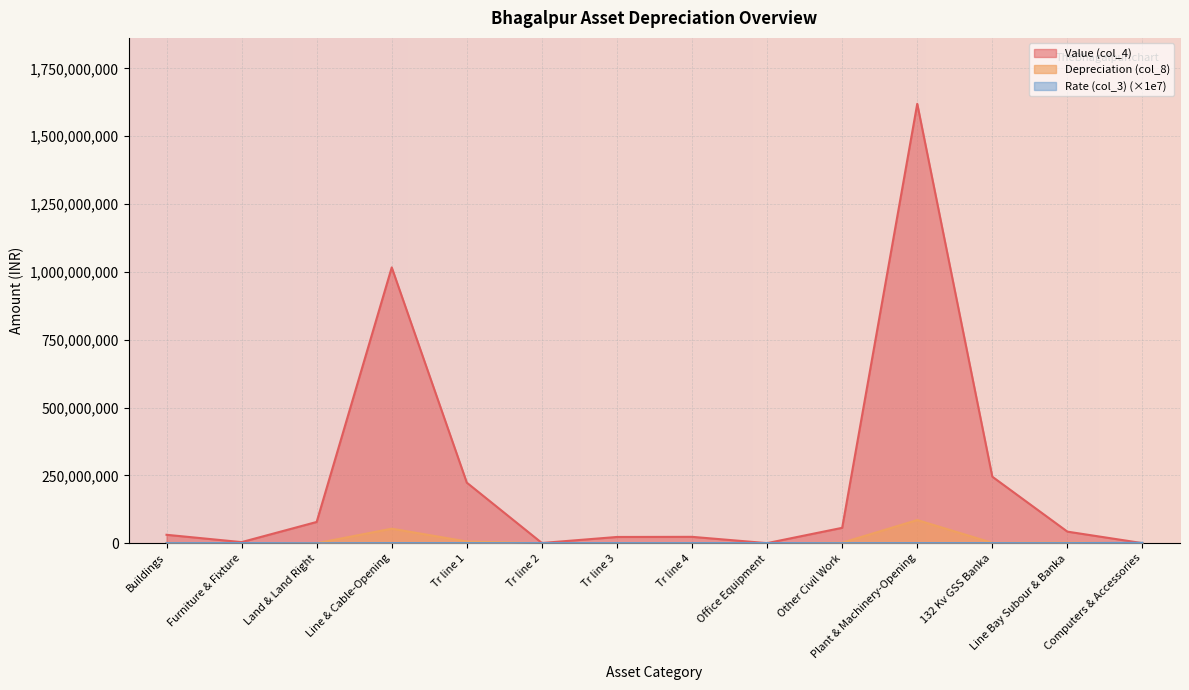

At which label is Value (col_4) closest to 809906254?

Line & Cable-Opening